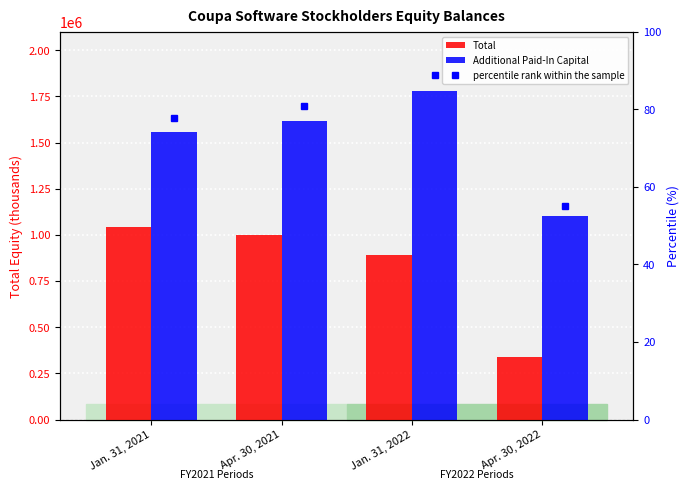

True or false: Additional Paid-In Capital has a value of 1617223 at Apr. 30, 2021.

True